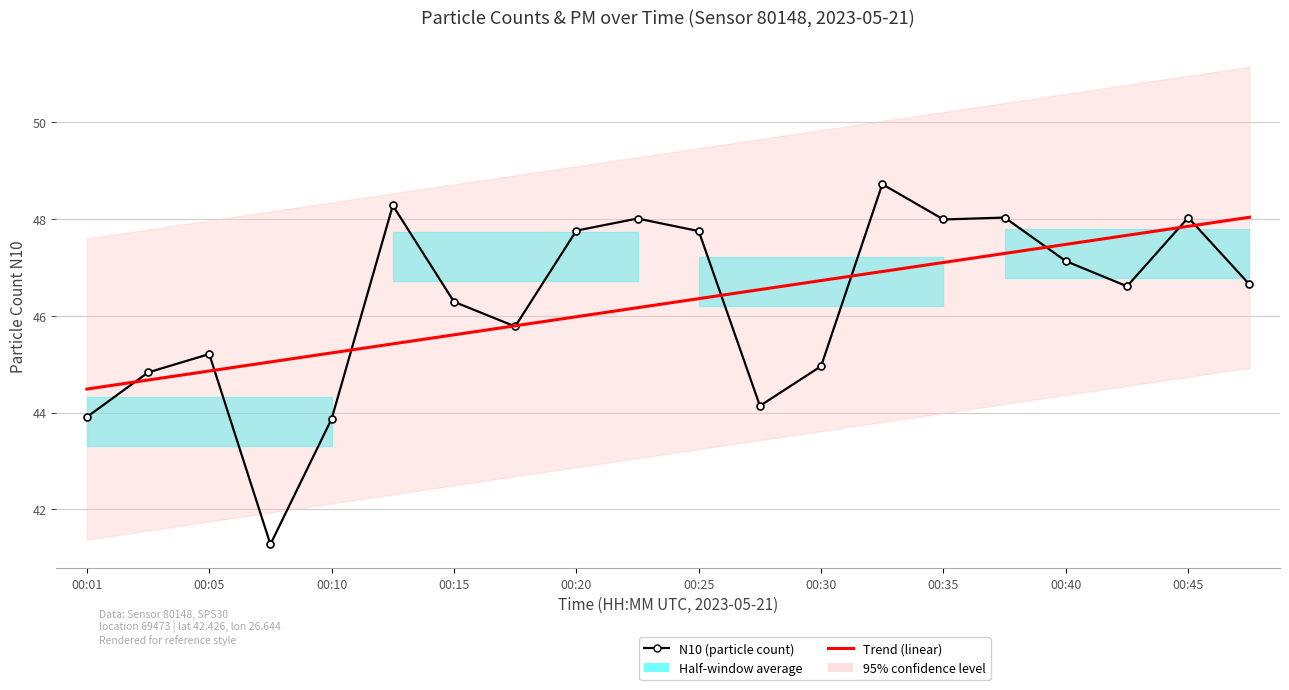

Which series ends up on top after the final intersection of N10 (particle count) and Trend (linear)?

Trend (linear)